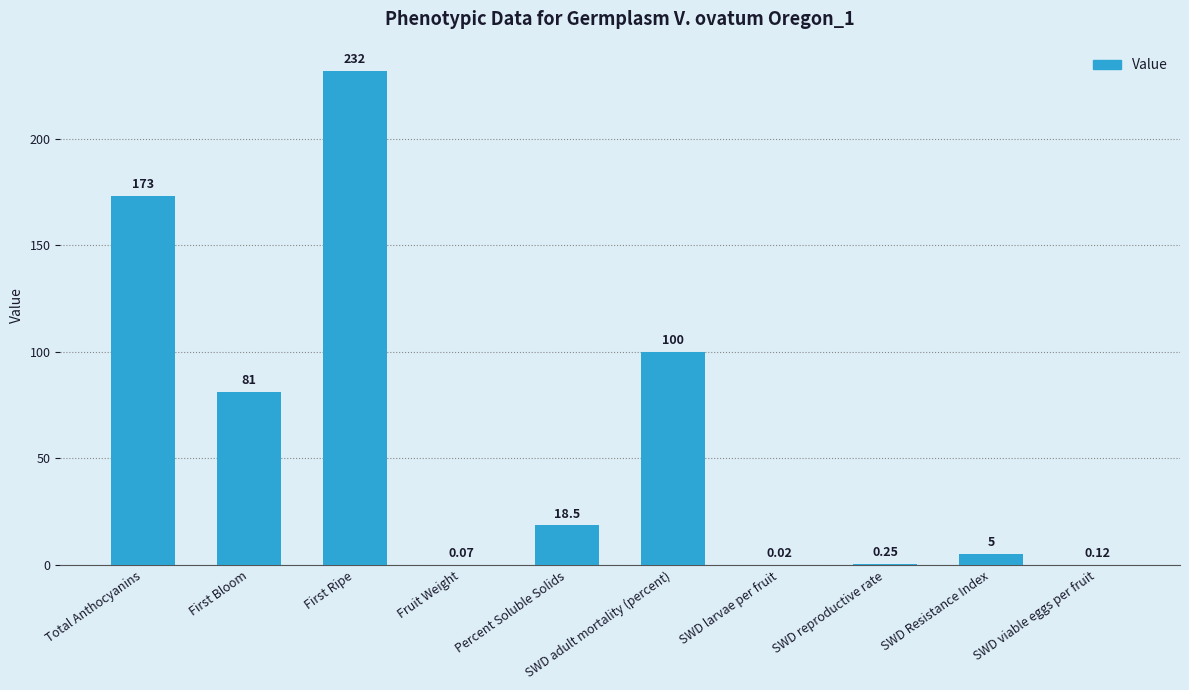

What is the sum of the values at SWD Resistance Index and Total Anthocyanins?

178.0